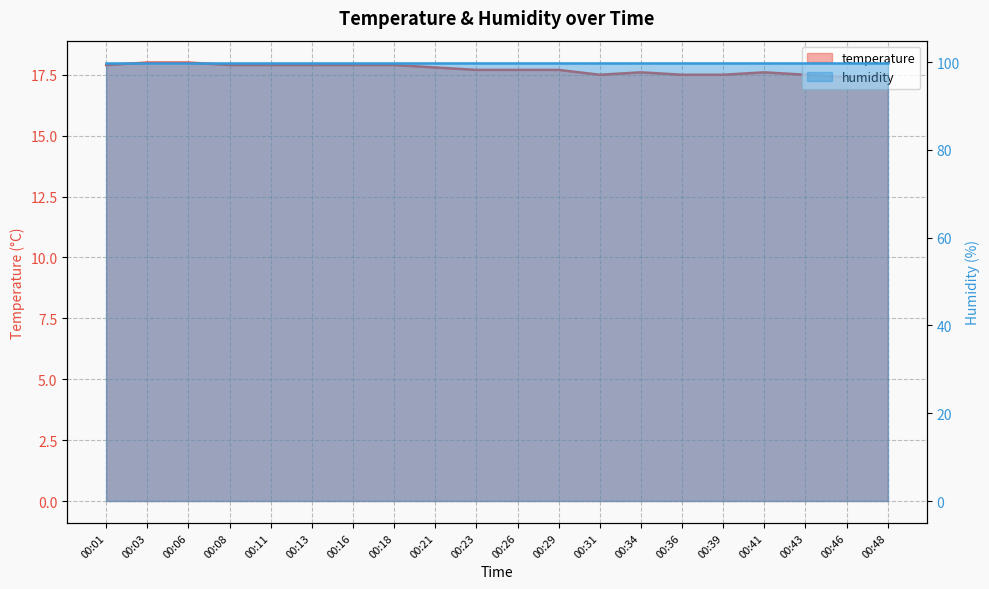

What is the value of the 4th point from the left?

17.9